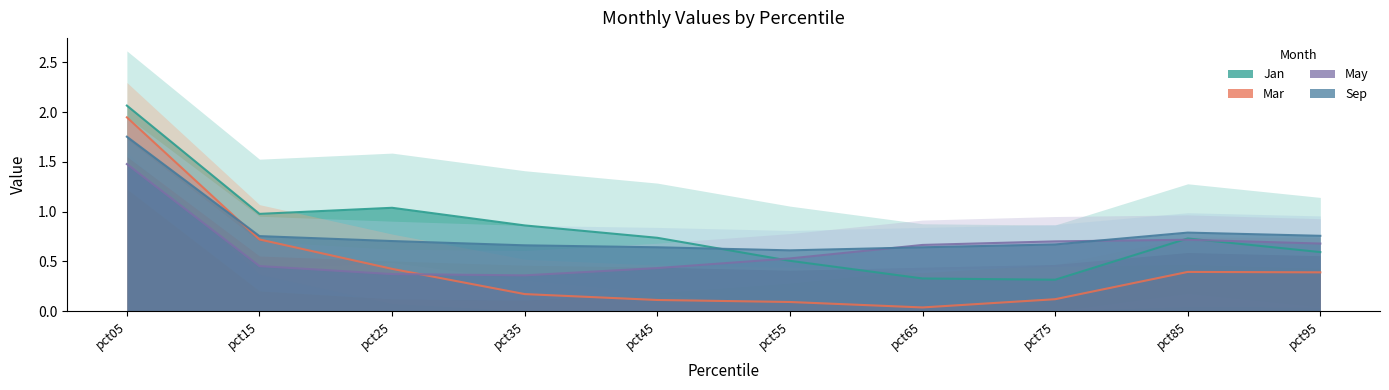

True or false: Sep has a value of 0.7 at pct25.

True